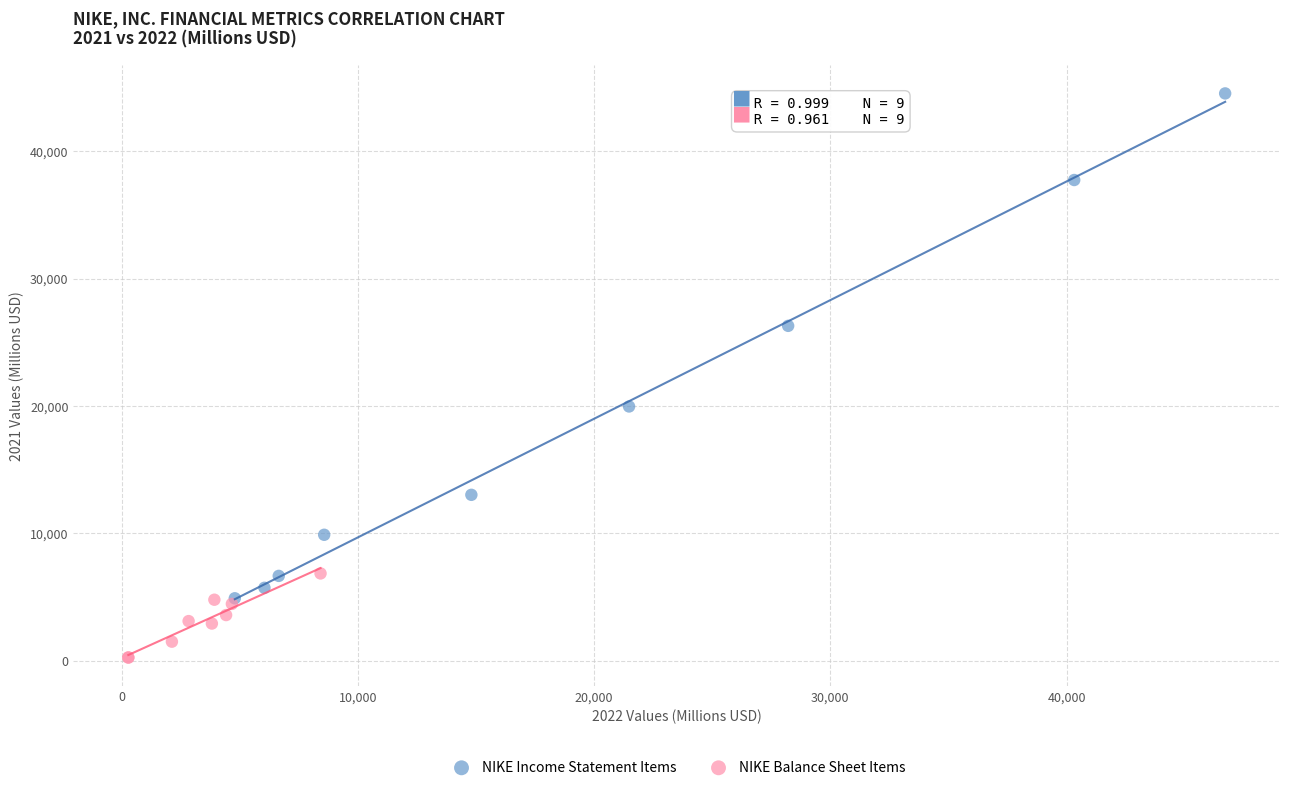

Which series has the largest Y range (max minus min)?

NIKE Income Statement Items